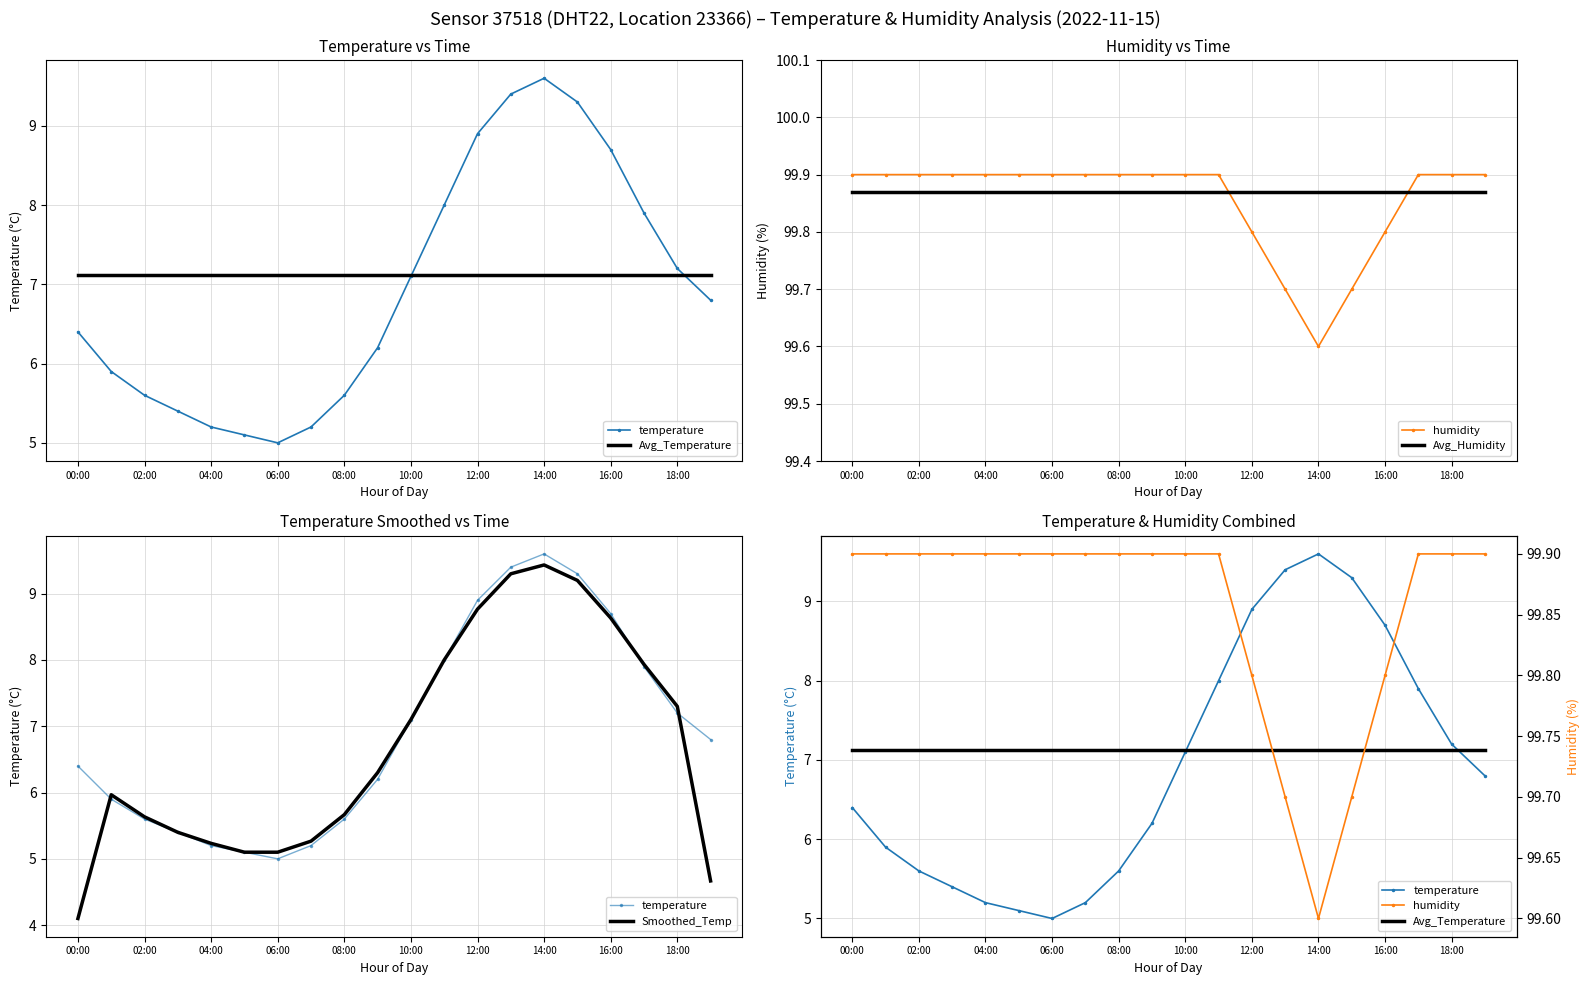

Rank the series at 18:00 from lowest to highest value.

Avg_Temperature, temperature, Smoothed_Temp, Avg_Humidity, humidity